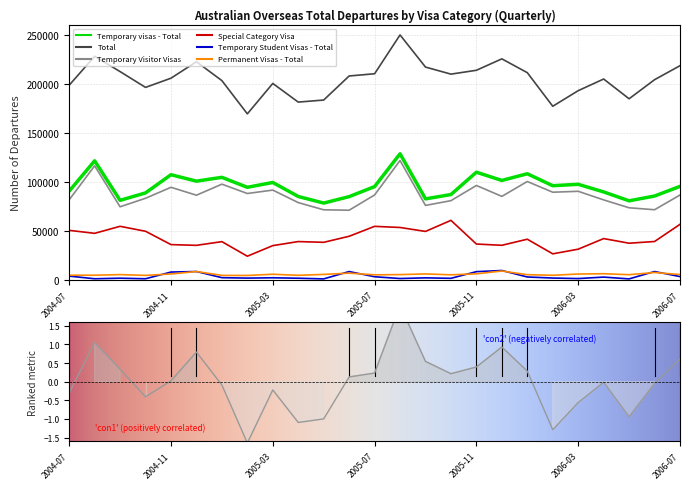

What is the highest value of the Temporary Visitor Visas series?

121850